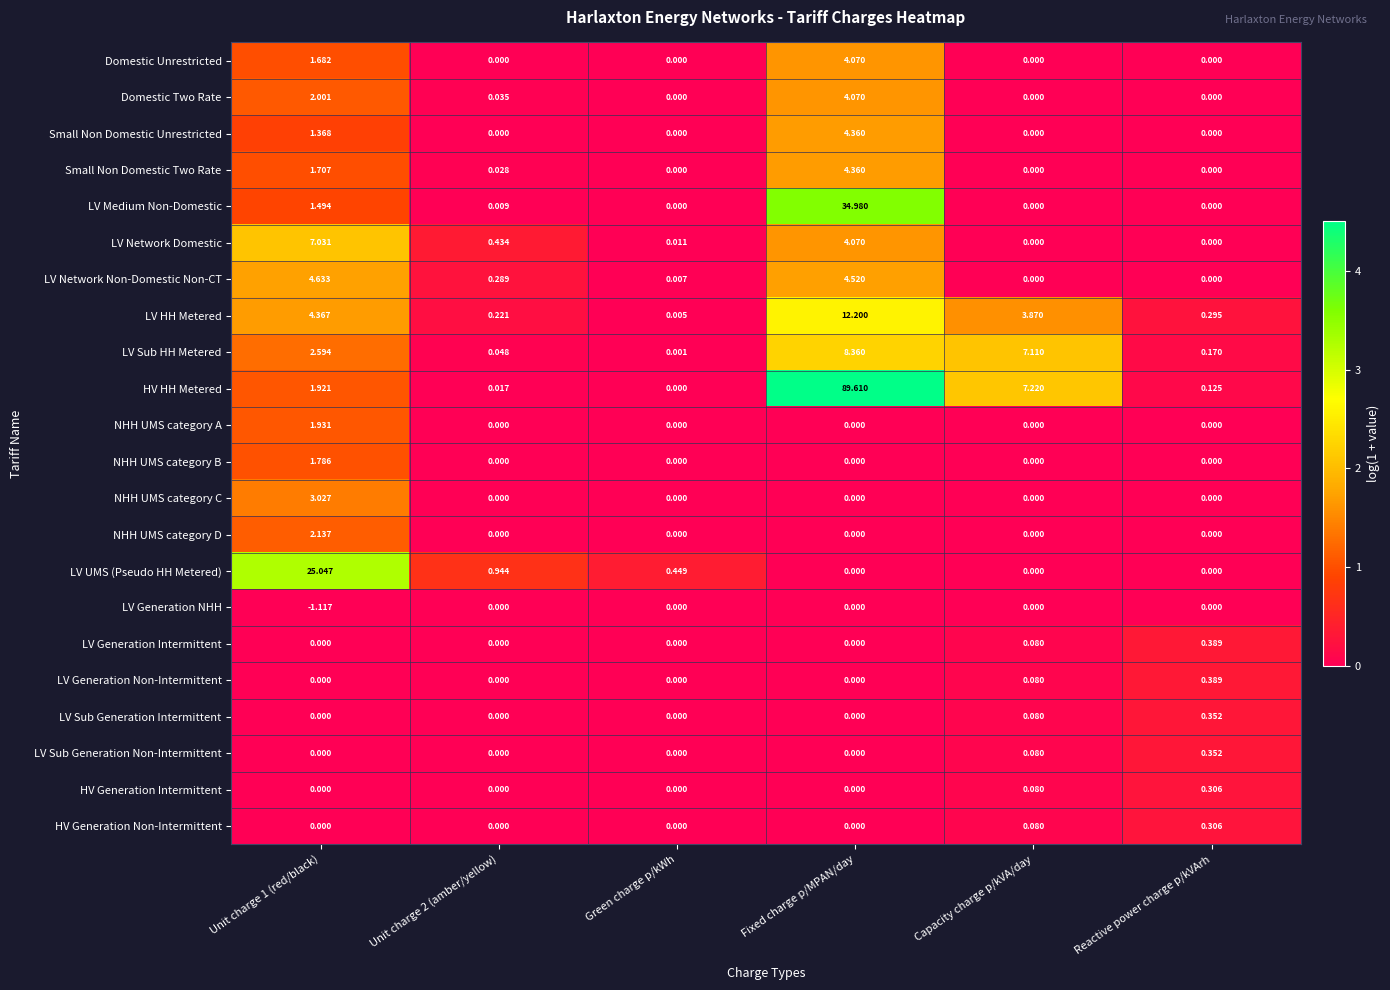

At how many categories does at least one series exceed 2?

3